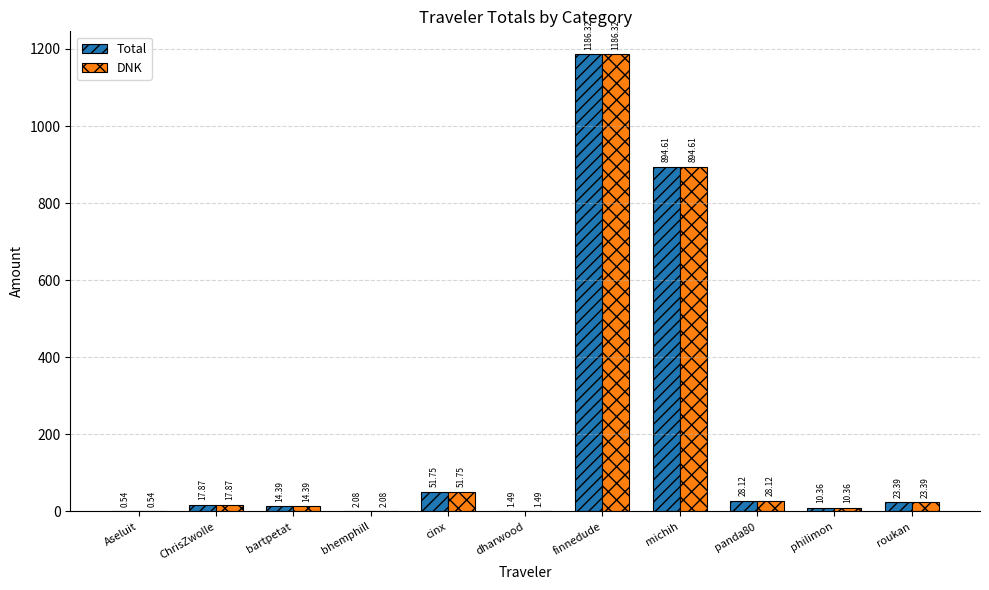

What is the maximum value for Total?

1186.3